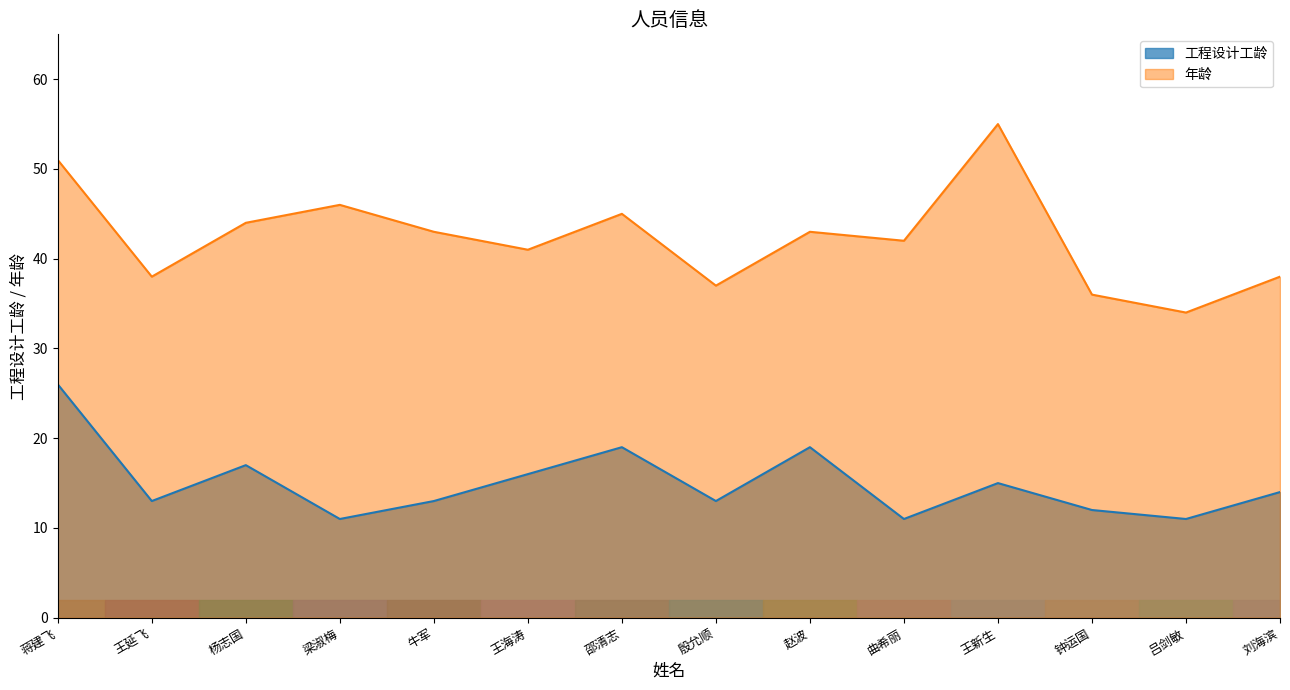

Between 赵波 and 王新生, which is larger?

赵波